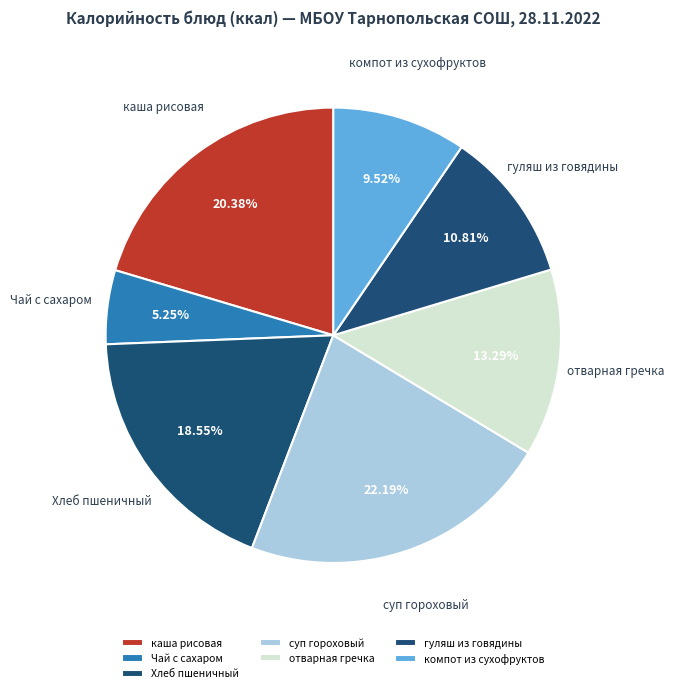

What percentage is the компот из сухофруктов slice, to the nearest percent?

10%